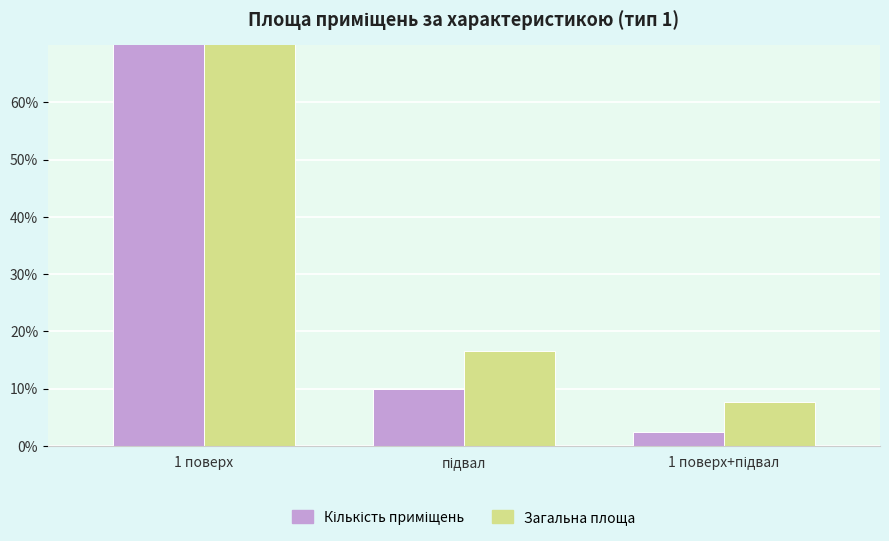

List the series in order of their peak value, highest first.

Кількість приміщень, Загальна площа